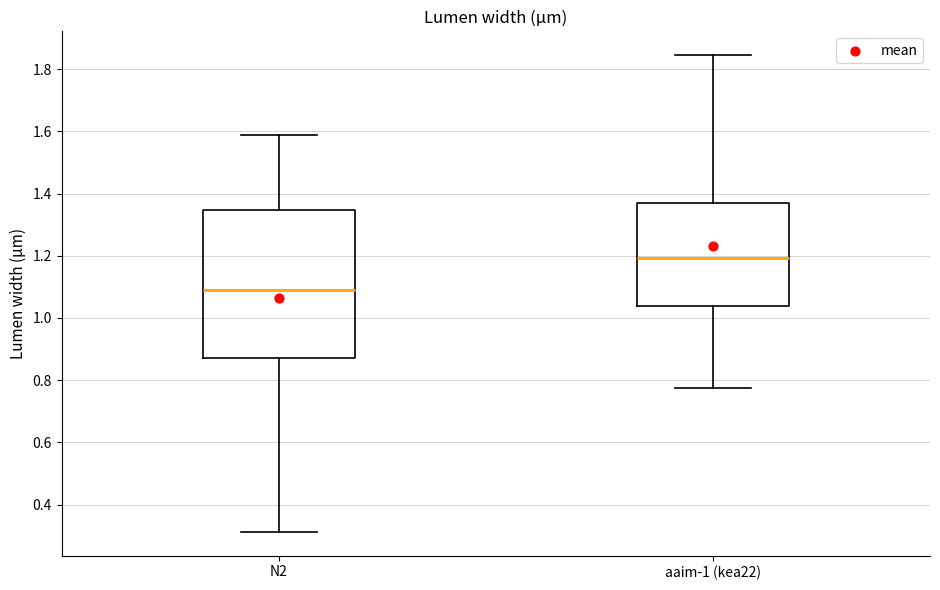

Reading left to right, transcribe this box plot: for each box, give where its median line is, the range the box spans, and where its two whiskers end, as read against the y-axis. The values are not printed on the chart, so give them approximately, as read against the axis.

N2: median 1.10, box 0.88 to 1.34, whiskers 0.32 to 1.58
aaim-1 (kea22): median 1.20, box 1.04 to 1.38, whiskers 0.78 to 1.84